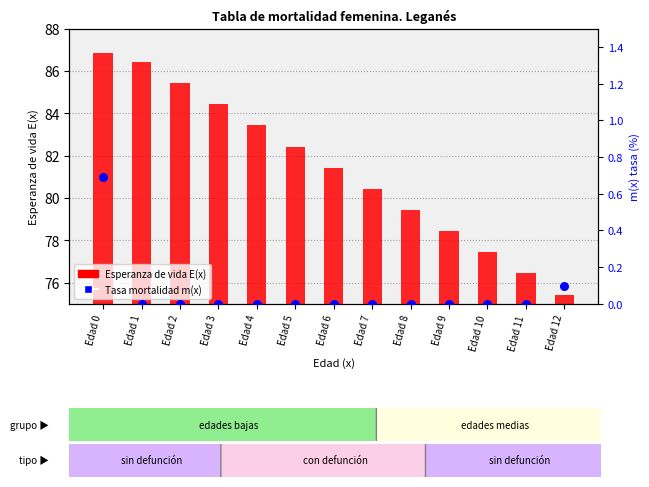

What are all the series names shown in the legend?

Esperanza de vida E(x), Tasa mortalidad m(x)